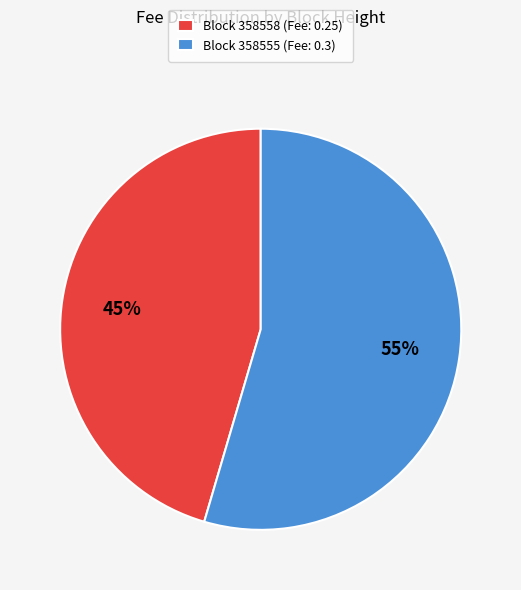

Combined, do Block 358558 (Fee: 0.25) and Block 358555 (Fee: 0.3) account for over 50%?

Yes